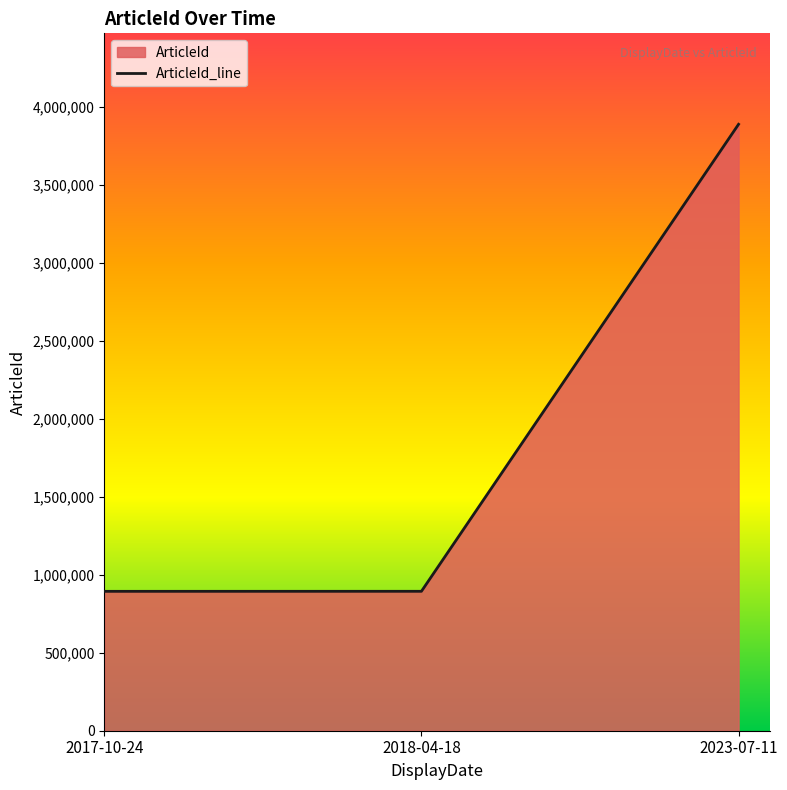

True or false: the data shows 894000 at 2018-04-18.

True